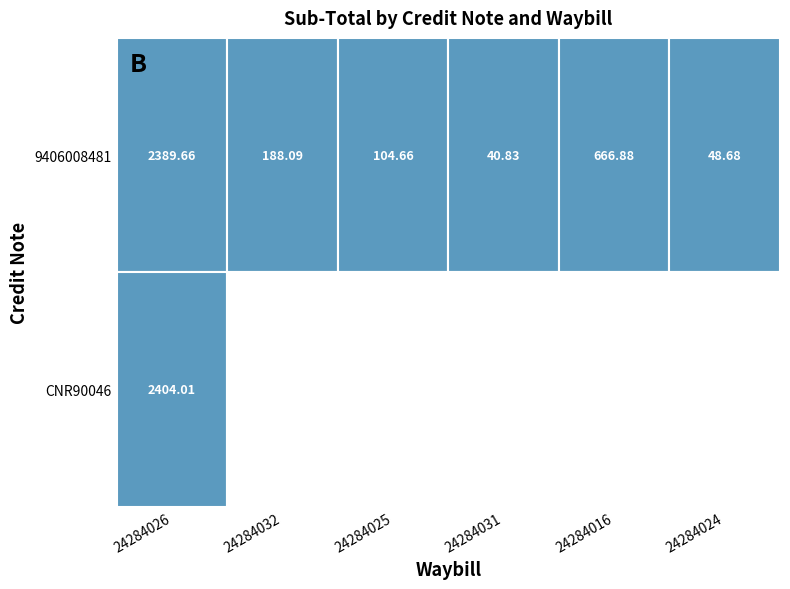

What is the approximate value of 9406008481 at 24284024?

48.7